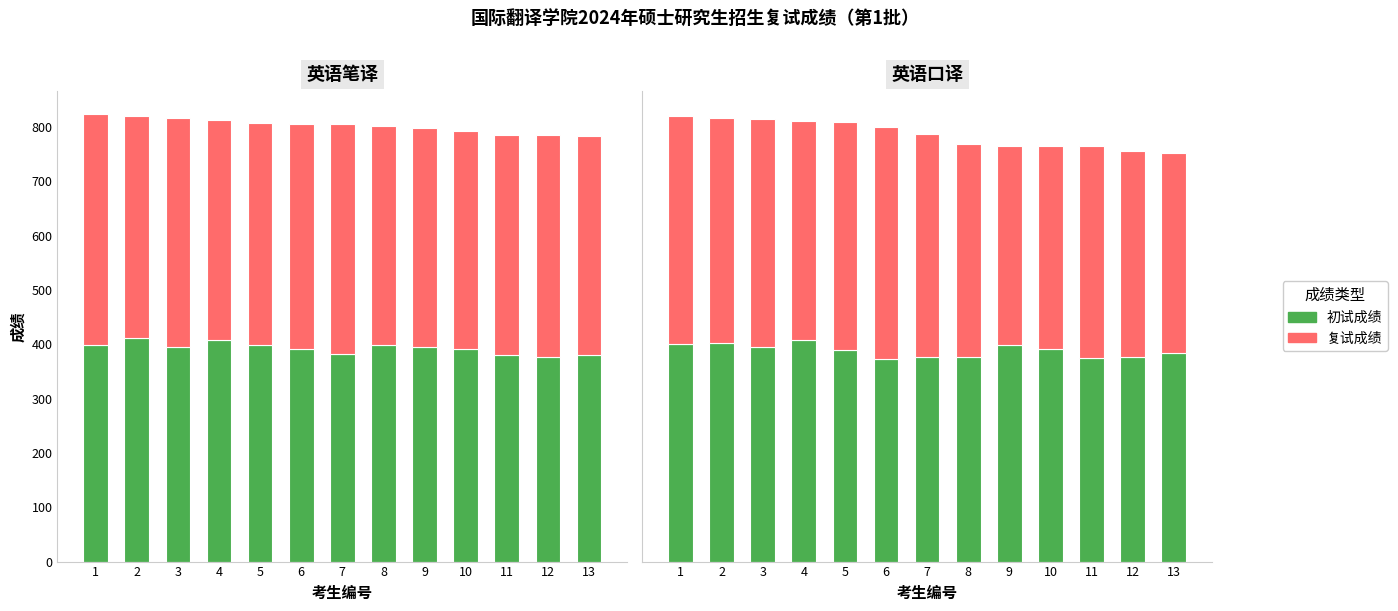

What is the spread (max minus min) of values at 1?

18.0